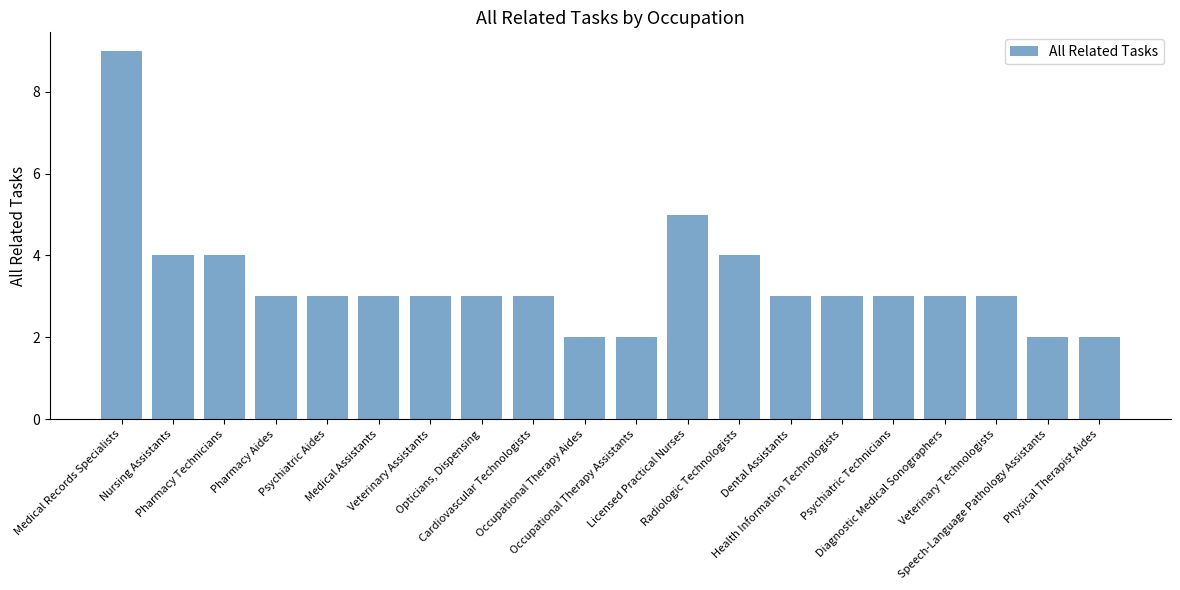

What is the maximum value shown in the chart?

9